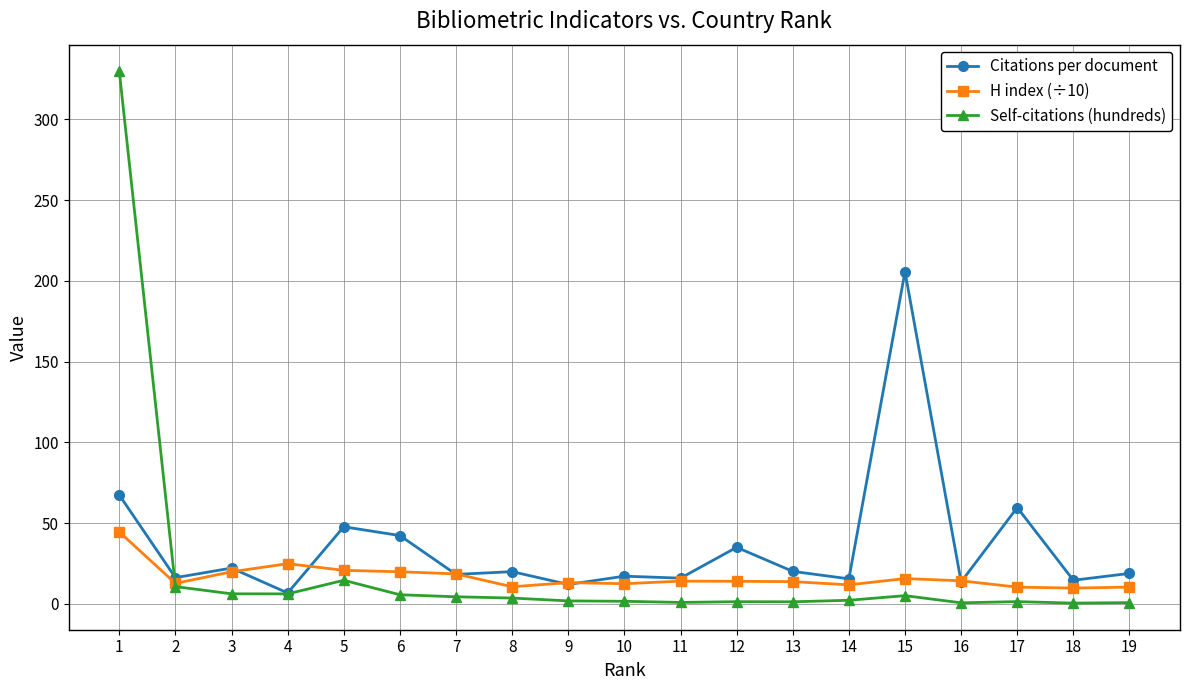

What is the difference between the second highest and second lowest values in the Self-citations (hundreds) series?

14.0